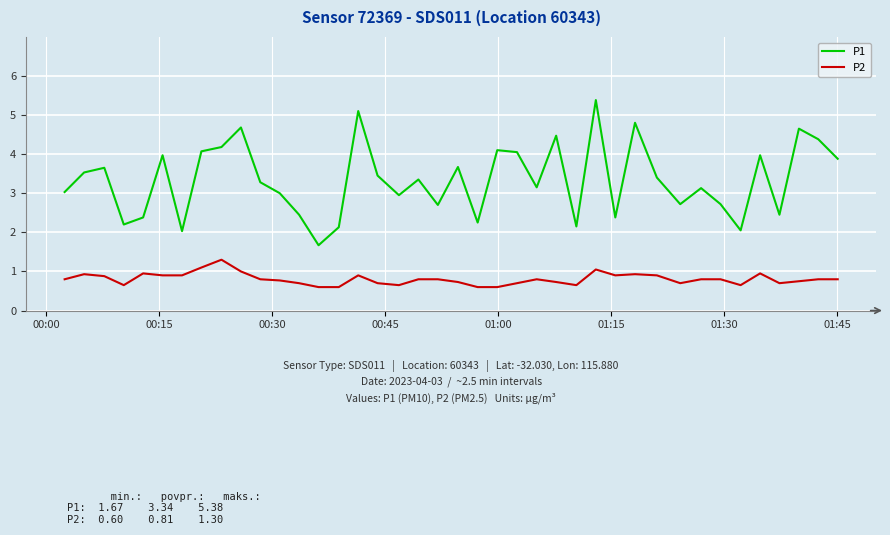

True or false: P1 has more than 0 interior local peaks.

True